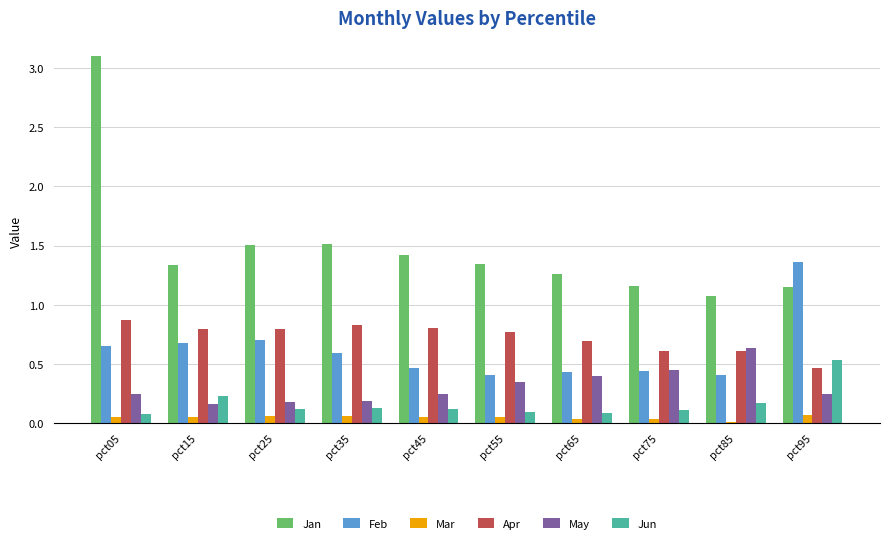

How many bars are there in each group?

6